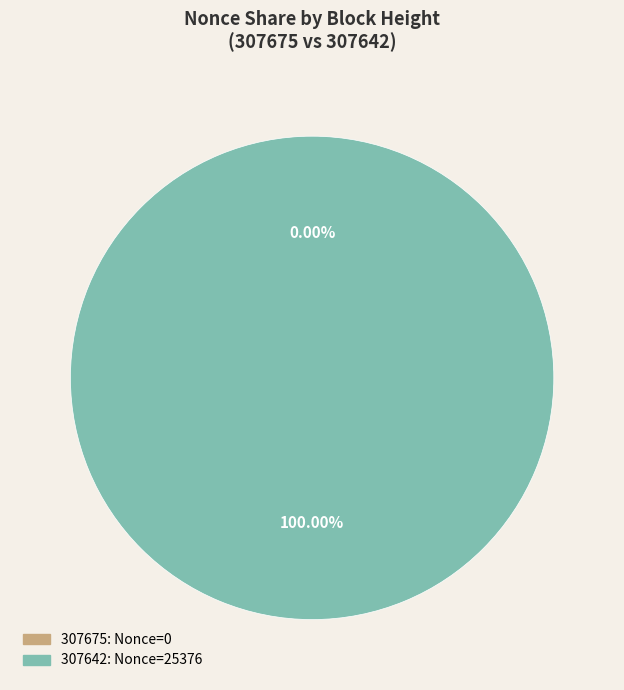

Which category has the biggest portion of the pie?

307642